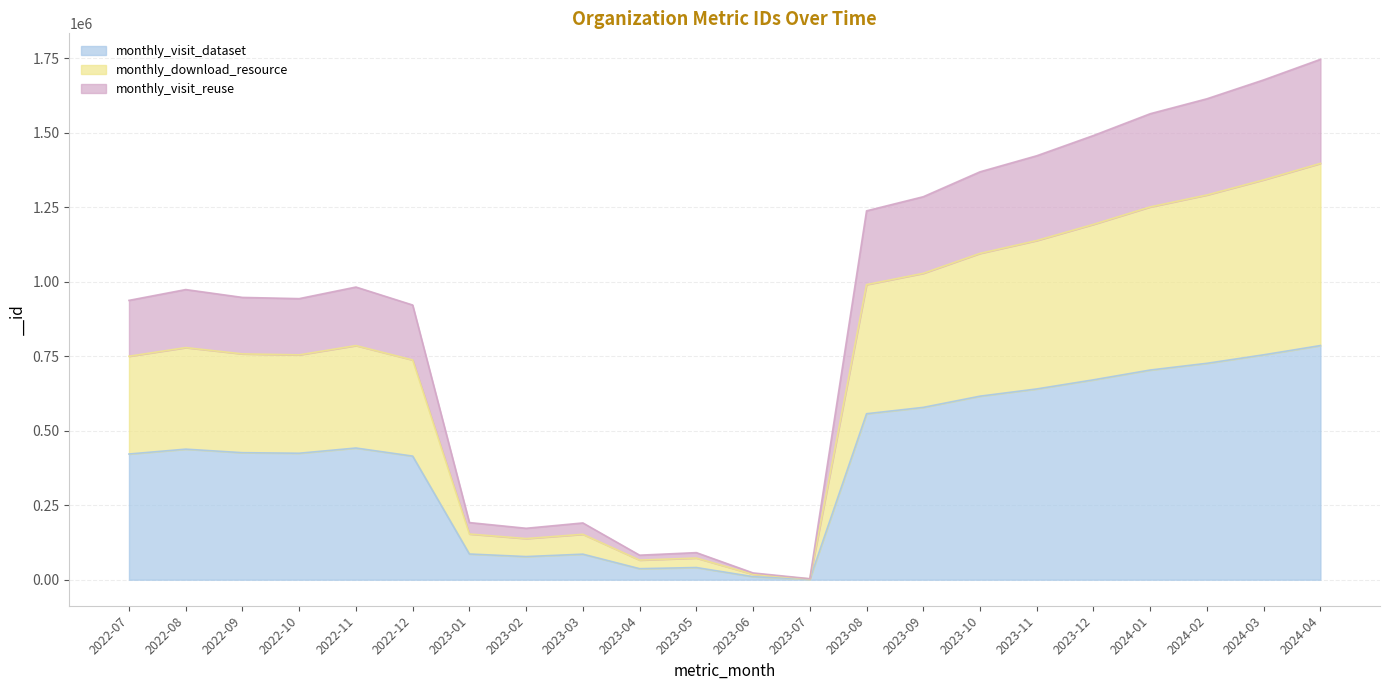

Where is the first local maximum?

2022-08